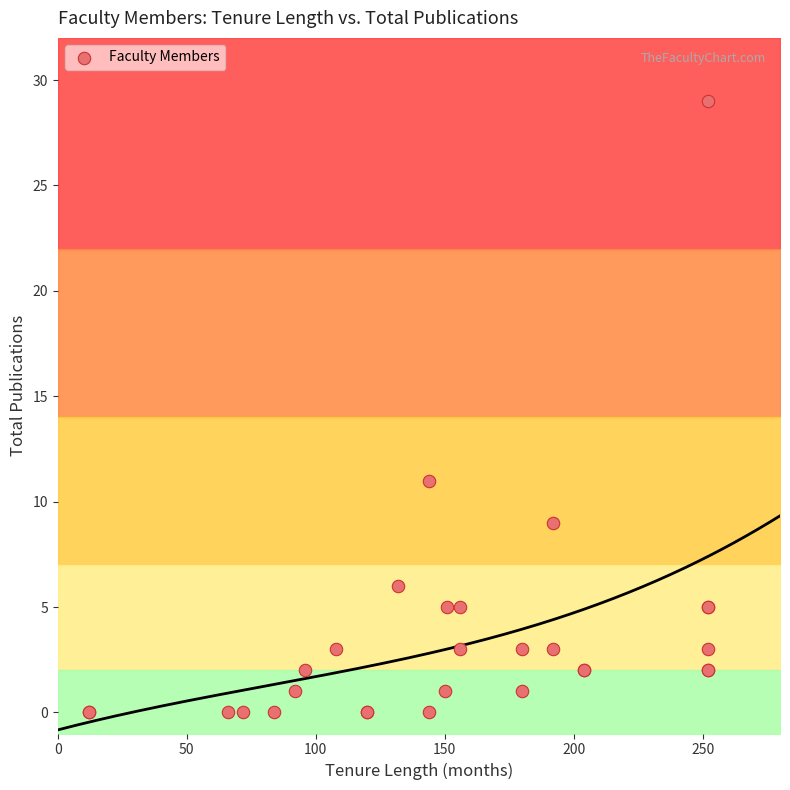

What Y value in the scatter plot is closest to 14?

11